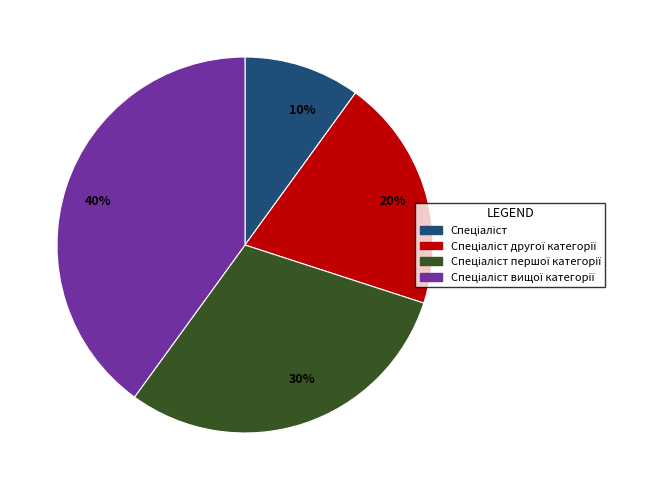

How many segments does this pie chart have?

4